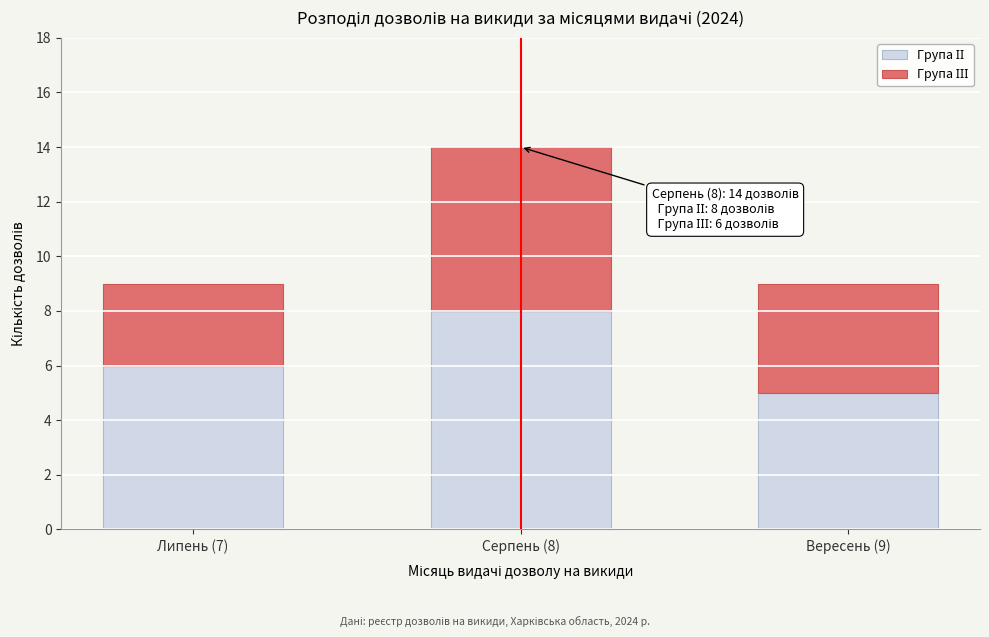

At which category is the sum across all series the highest?

Серпень (8)